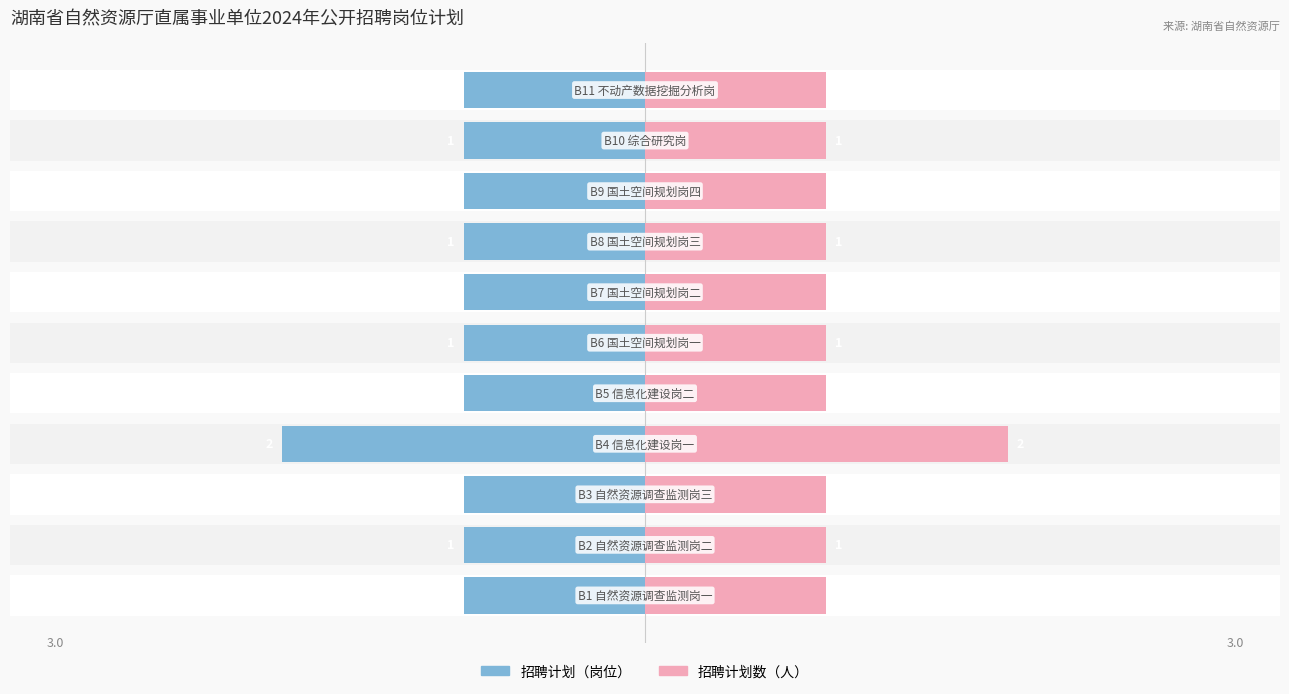

Reading left to right, extract all data points from this chart.

招聘计划（岗位）: 0=-1	1=-1	2=-1	3=-2	4=-1	5=-1	6=-1	7=-1	8=-1	9=-1	10=-1
招聘计划数（人）: 0=1	1=1	2=1	3=2	4=1	5=1	6=1	7=1	8=1	9=1	10=1